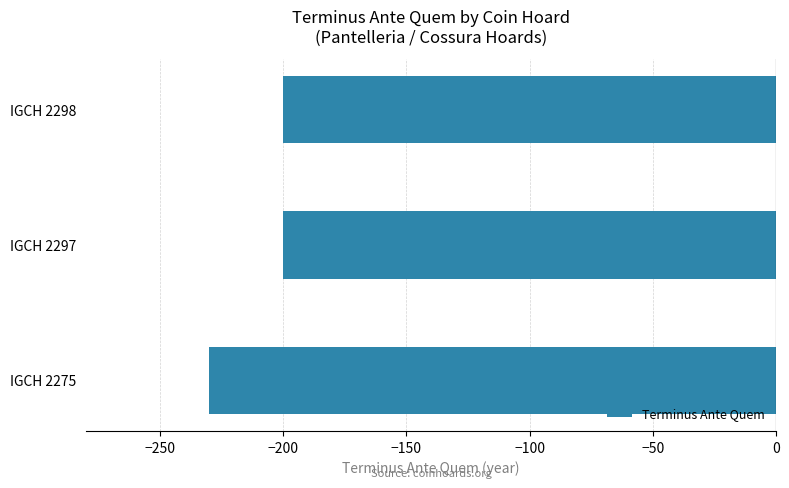

Between IGCH 2298 and IGCH 2275, which is larger?

IGCH 2298